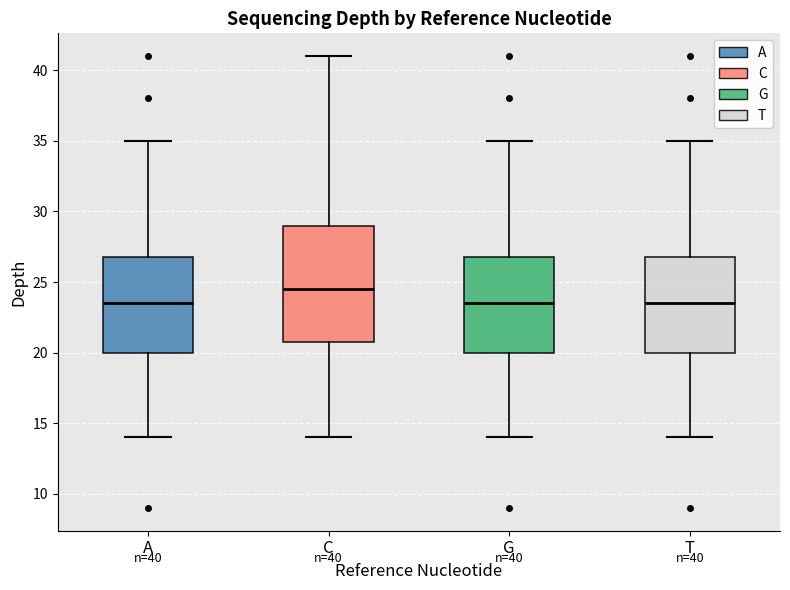

Which box is the tallest, from its lower edge to its upper edge?

C